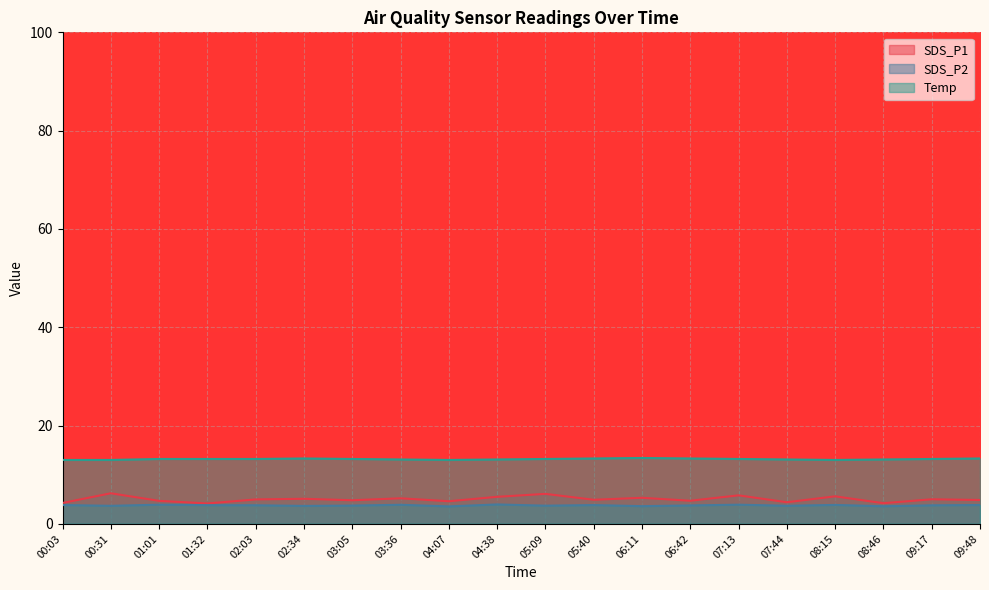

What is the sum of the SDS_P1 values at 08:15 and 02:34?

10.7